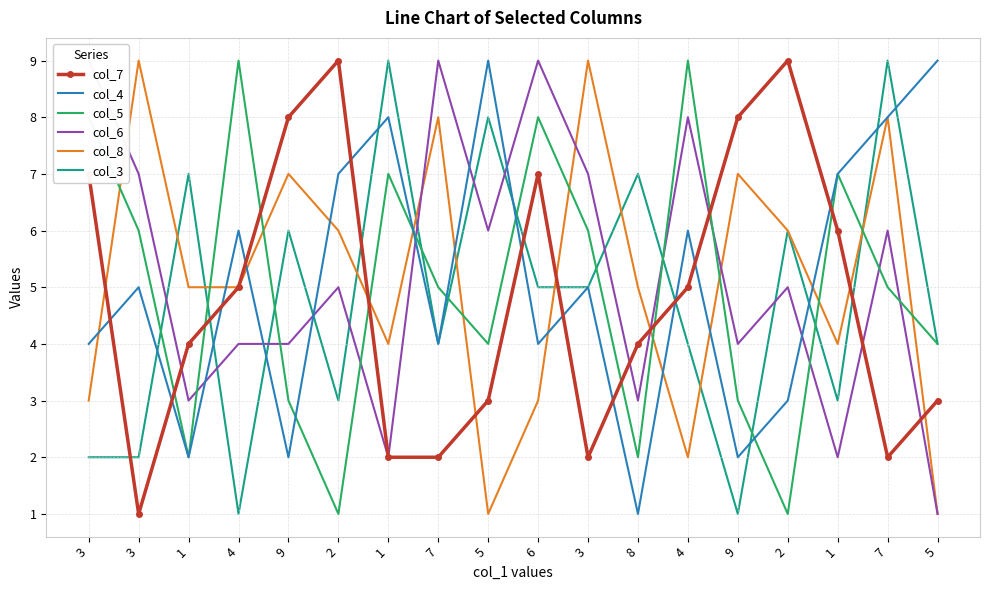

What is the label of the 10th point from the right?

5